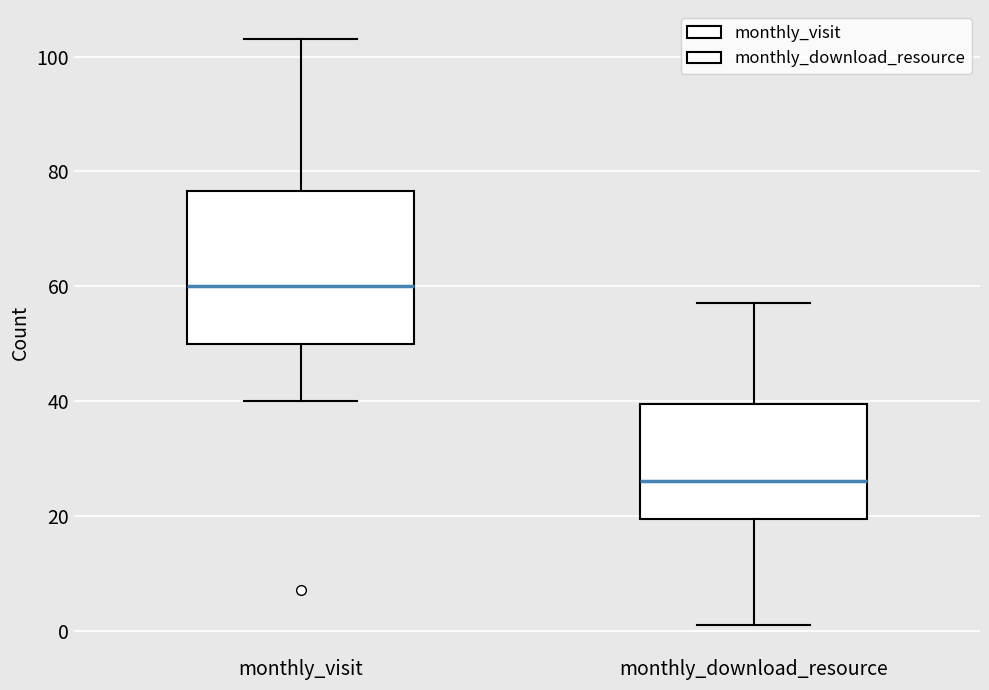

Reading left to right, transcribe this box plot: for each box, give where its median line is, the range the box spans, and where its two whiskers end, as read against the y-axis. The values are not printed on the chart, so give them approximately, as read against the axis.

monthly_visit: median 60, box 50 to 76, whiskers 40 to 104
monthly_download_resource: median 26, box 20 to 40, whiskers 2 to 58